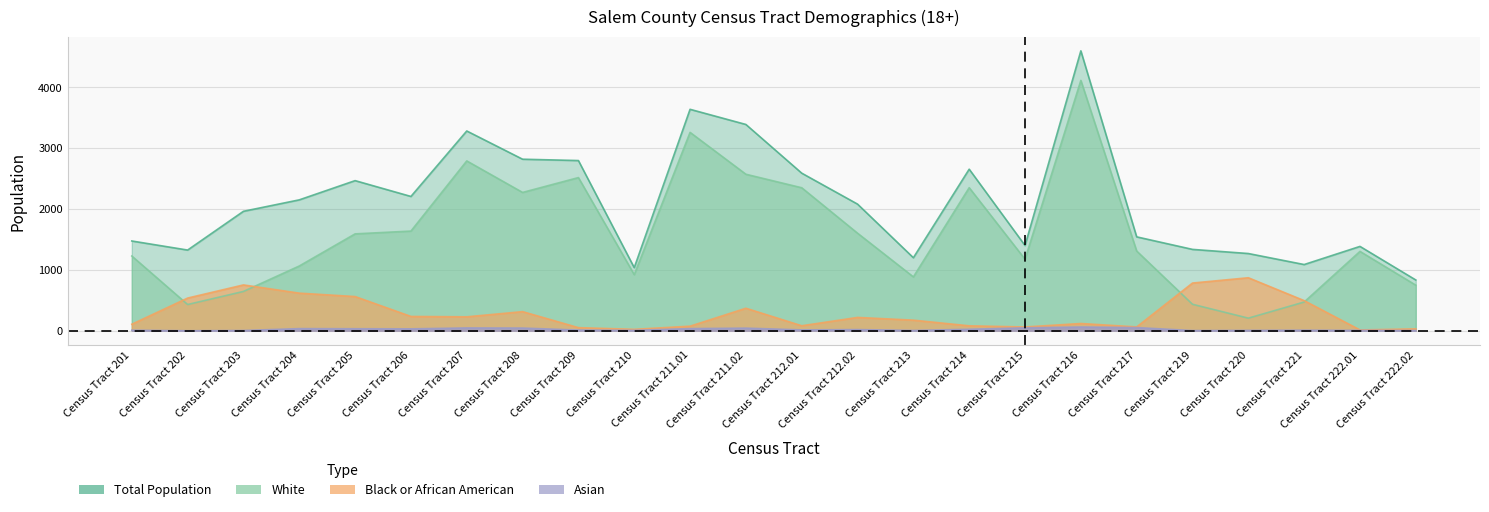

Which series changed the most between Census Tract 214 and Census Tract 220?

White